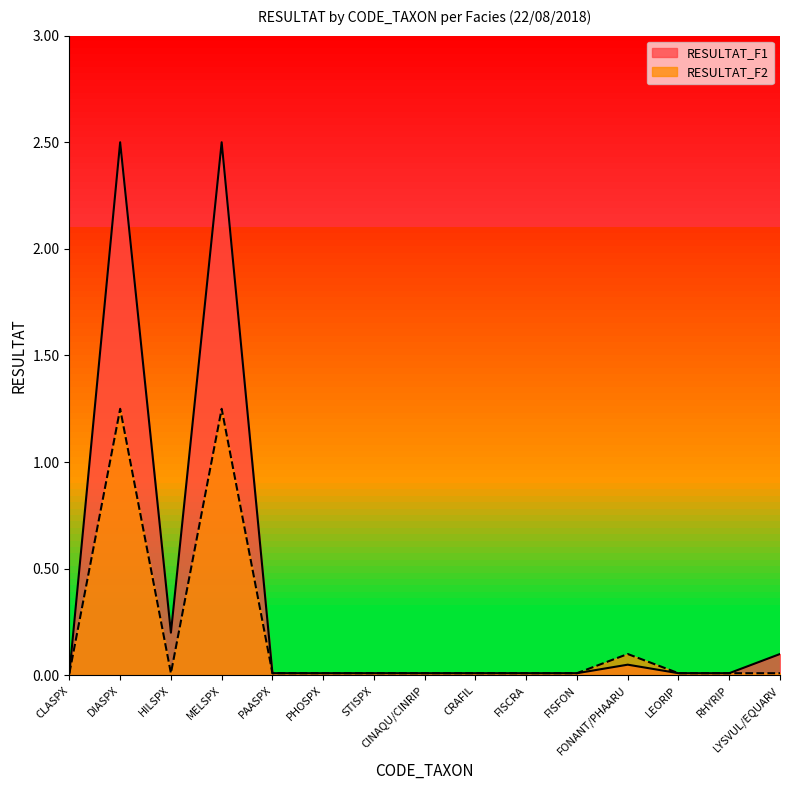

At which category does RESULTAT_F1 reach its first local valley?

HILSPX